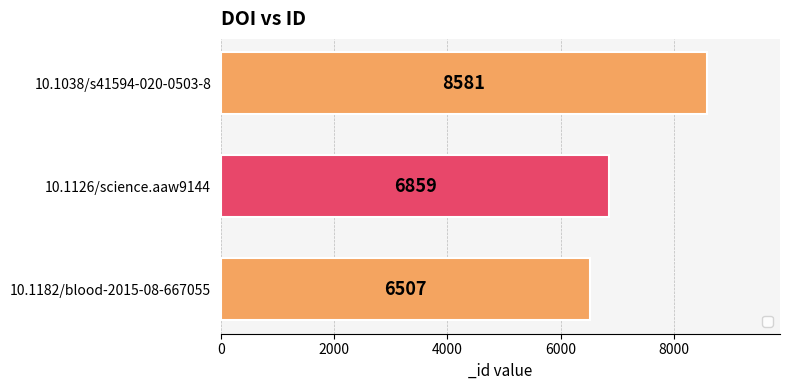

How many data points are less than 6859?

1